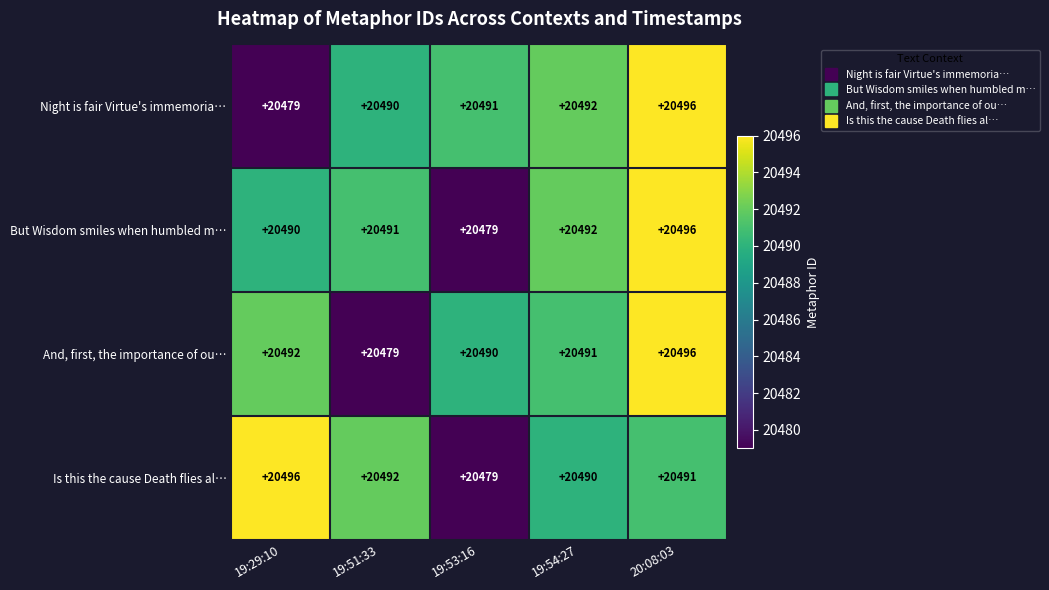

Is the value of And, first, the importance of ou… at 19:51:33 greater than the value of Night is fair Virtue's immemoria… at 20:08:03?

No